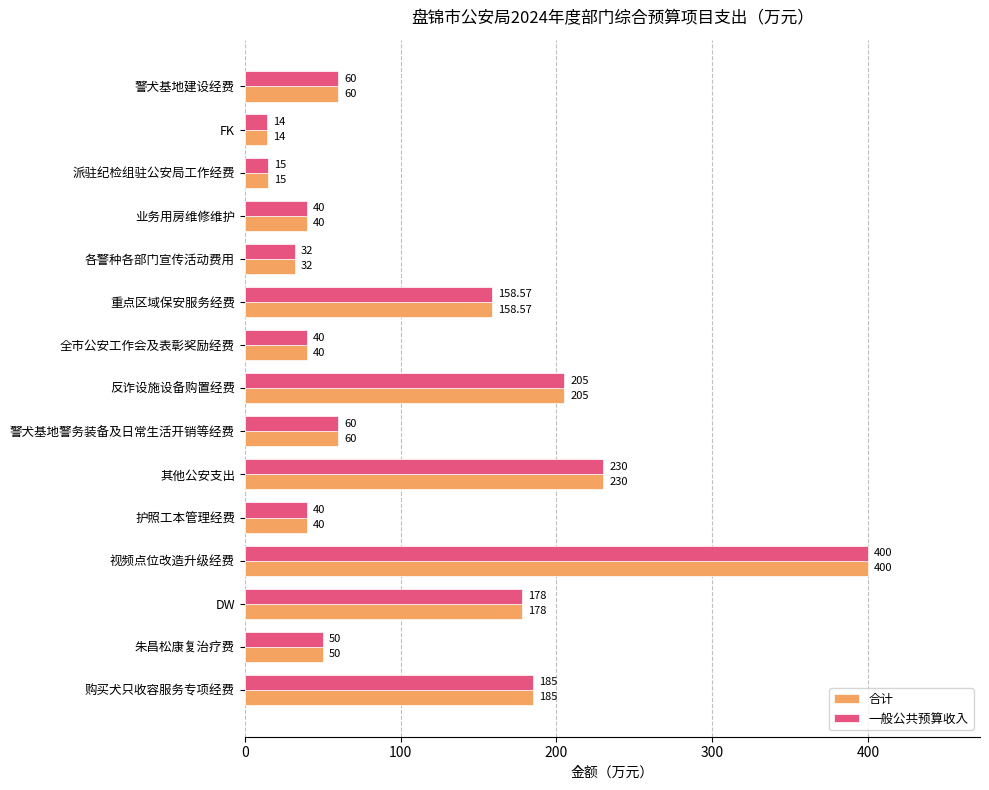

At which category is the sum across all series the highest?

视频点位改造升级经费